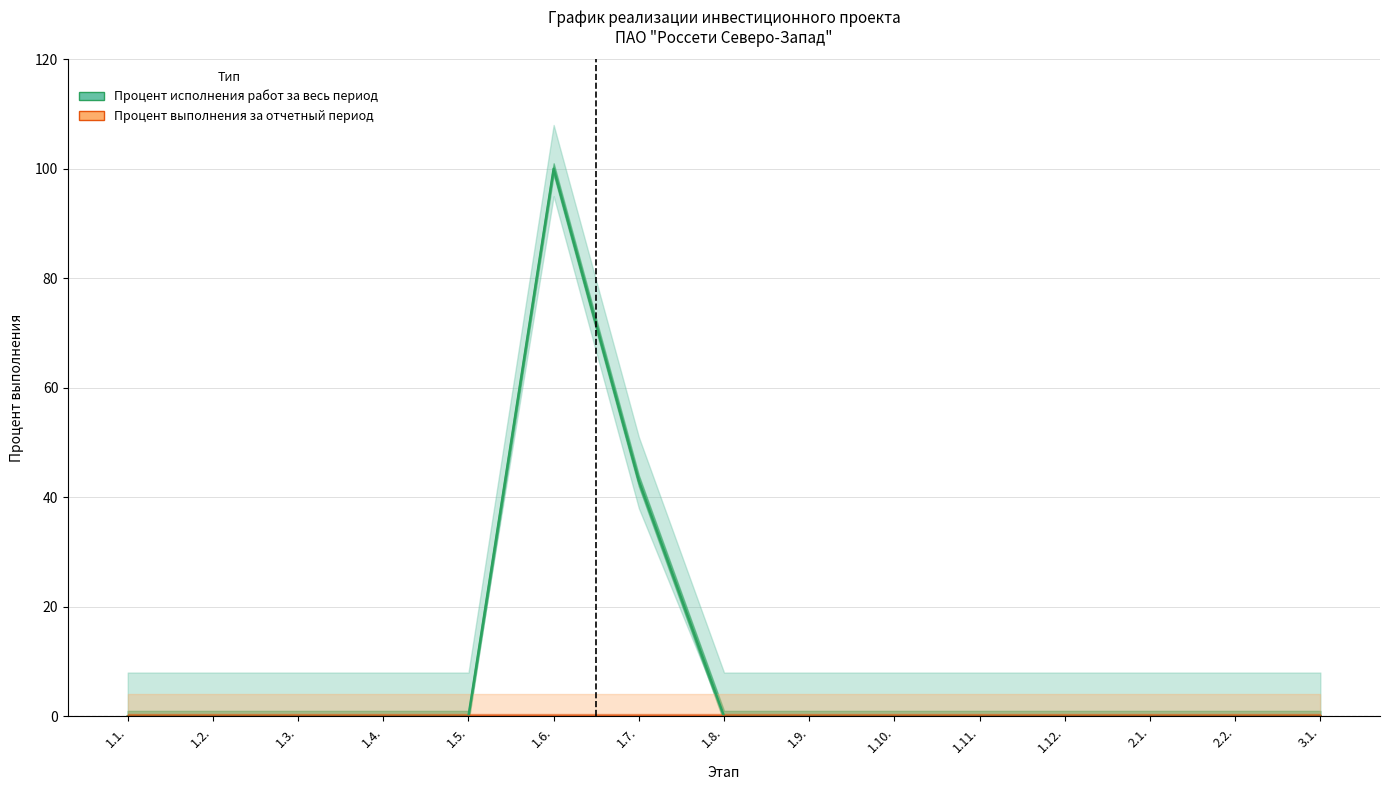

Count the number of data series in this chart.

2